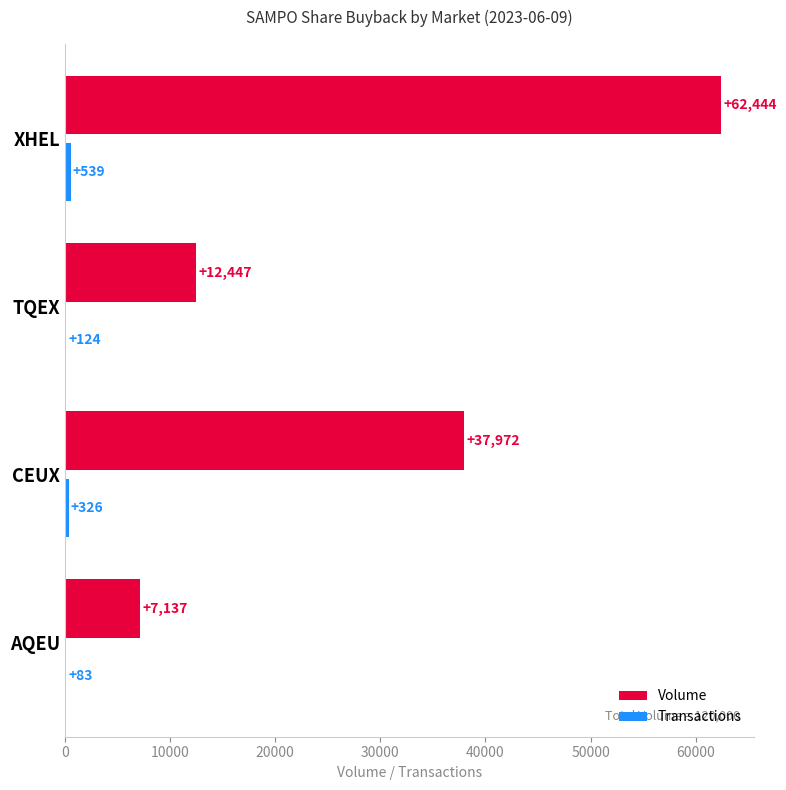

How many data points does each series have?

4